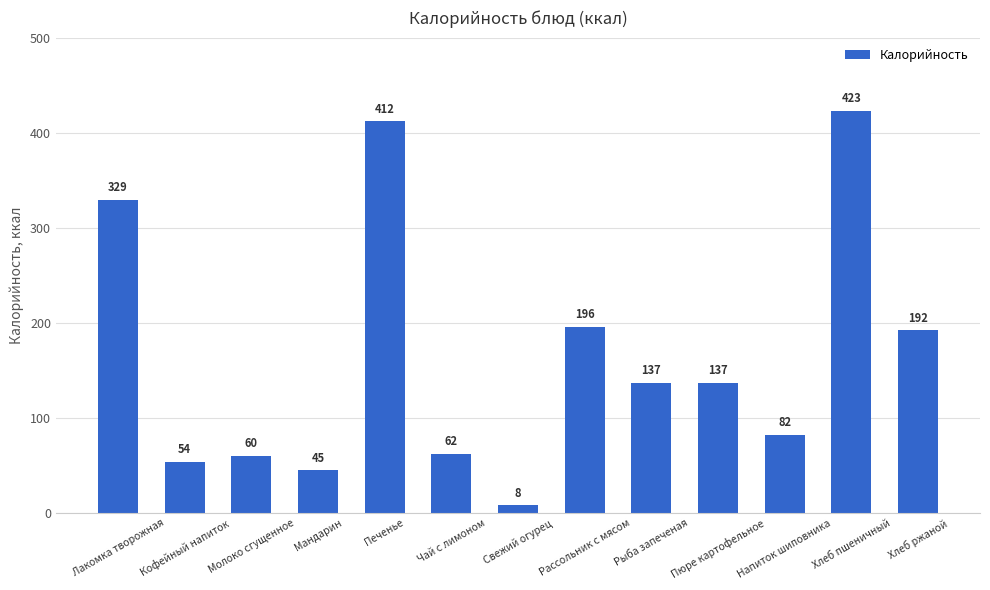

Where is the data nearest to the value 215?

Рассольник с мясом